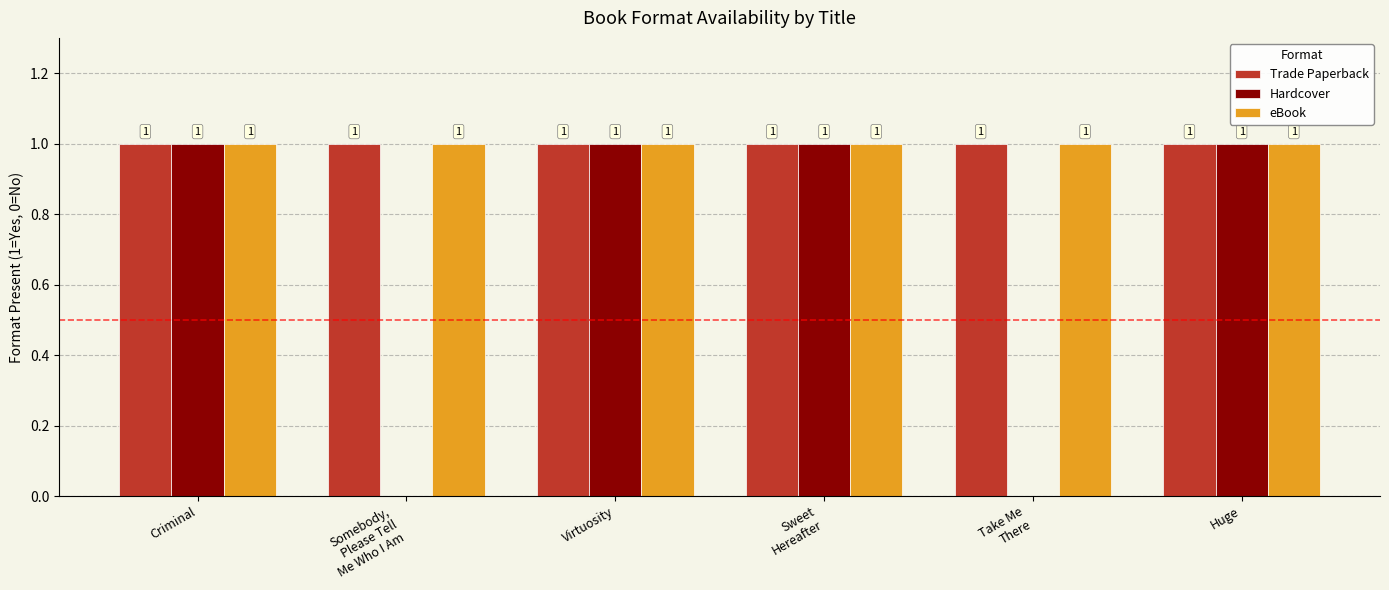

The Trade Paperback series shows 1 at Criminal. True or false?

True